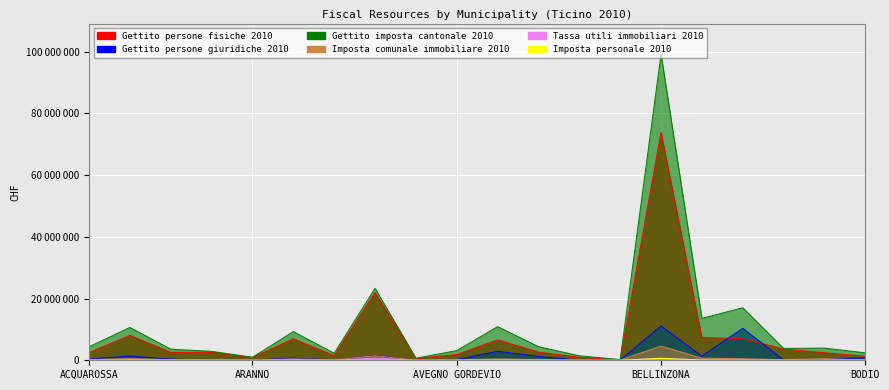

Reading right to left, extract all data points from this chart.

Gettito persone fisiche 2010: 1265256	2445847	3644431	7023315	7358298	73829511	133511	991512	2642548	6626281	1860274	562191	21952295	1506686	6961449	901585	2603045	2554261	8058297	2504335
Gettito persone giuridiche 2010: 784137	461601	102561	10345161	1361672	11113134	69940	46727	1231189	2917905	209706	1678	1546699	44894	706652	8046	29809	399388	1369434	389835
Gettito imposta cantonale 2010: 2418010	3939919	3859529	17011539	13582124	99166166	234791	1454655	4419207	10902163	3139273	676291	23315205	2290459	9286692	974837	2904463	3608081	10626202	4385459
Imposta comunale immobiliare 2010: 93774	573017	175074	505599	689993	4590167	54699	62805	235723	450568	156173	49422	1467560	101130	467010	38106	147790	240879	546899	228200
Tassa utili immobiliari 2010: 100542	35479	25493	58478	78846	683579	3682	11643	16921	38153	36043	14940	706033	0	32044	24534	25711	15793	111884	24547
Imposta personale 2010: 15443	28223	13656	38383	92451	631531	1204	9513	21700	53321	21278	5142	89961	14502	67859	4529	21102	24615	61942	29422